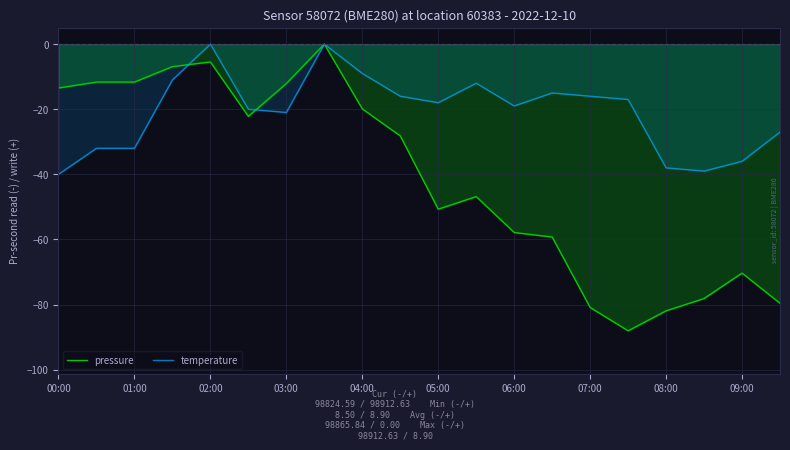

What is the minimum value for pressure?

-88.0